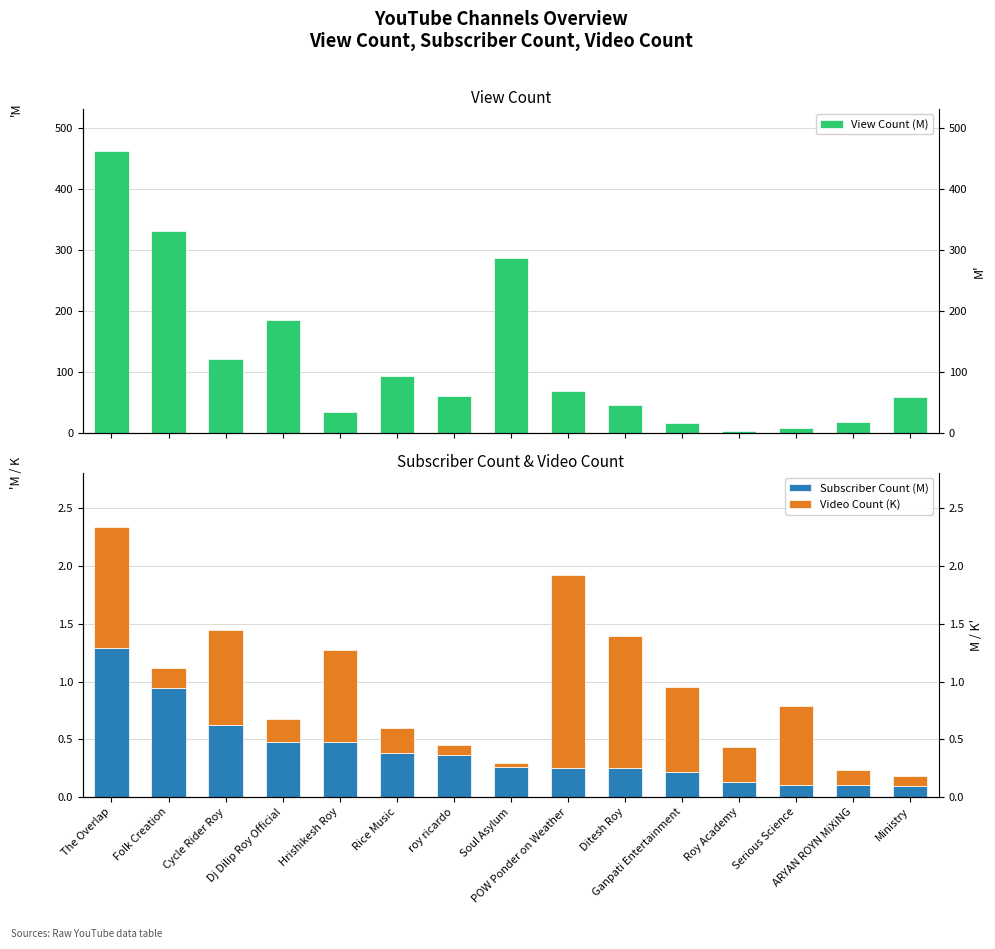

Which category has the lowest value across all series?

Soul Asylum